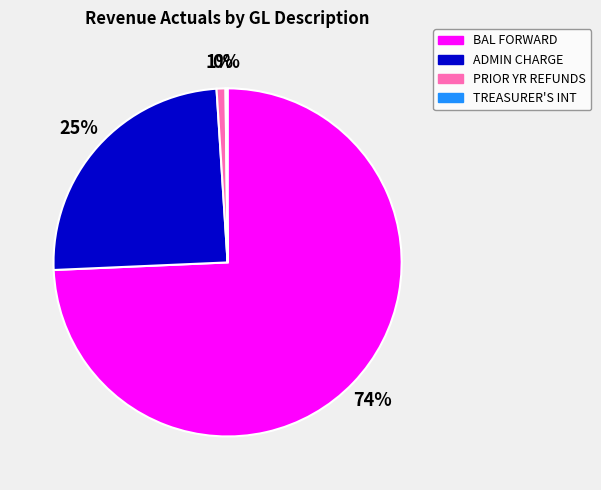

Does any single category account for the majority?

Yes